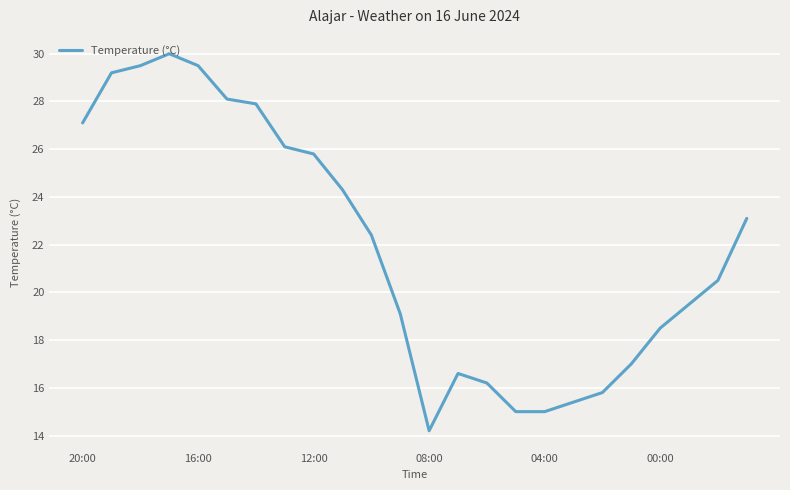

What is the difference between the maximum and minimum values?

15.8